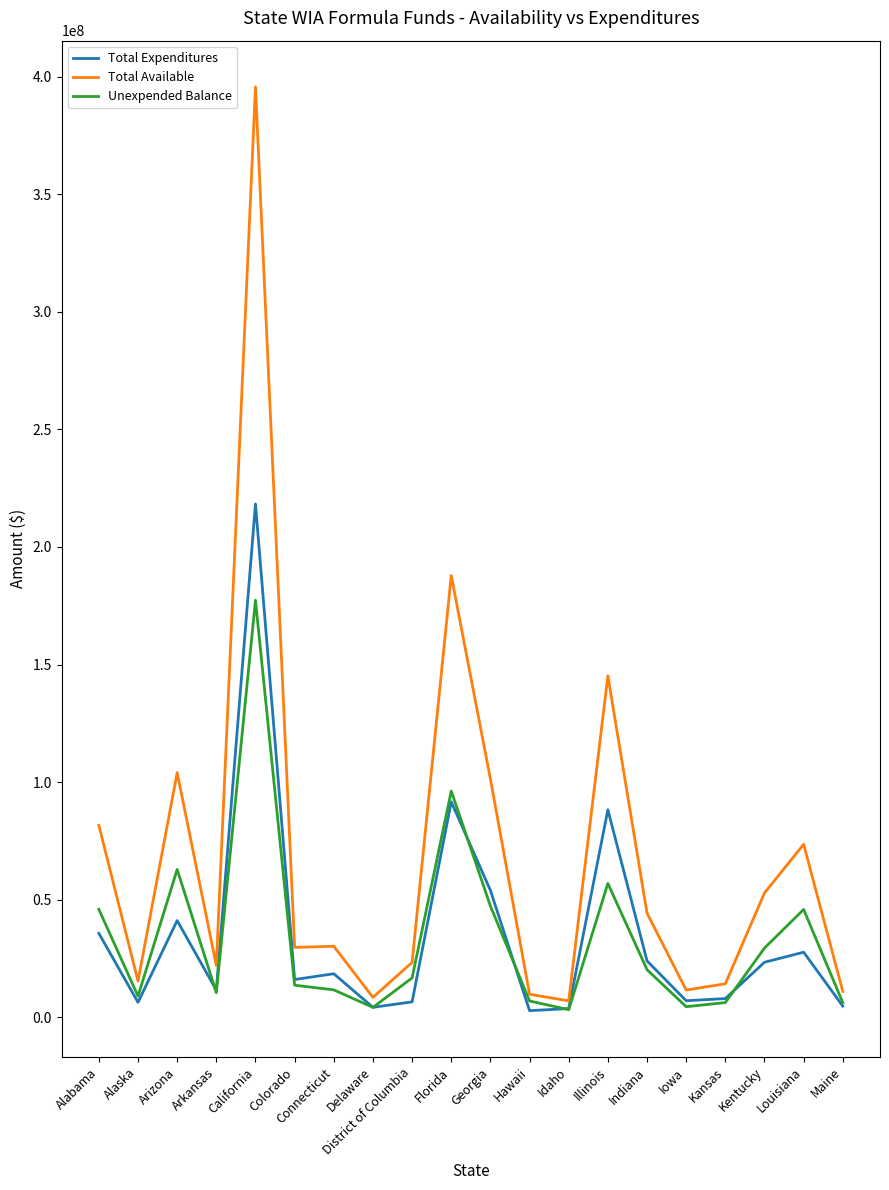

What is the spread (max minus min) of values at Georgia?

54012311